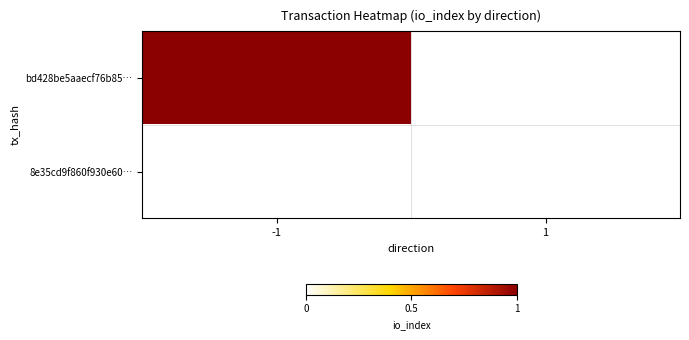

Which series changed the most between -1 and 1?

bd428be5aaecf76b85…